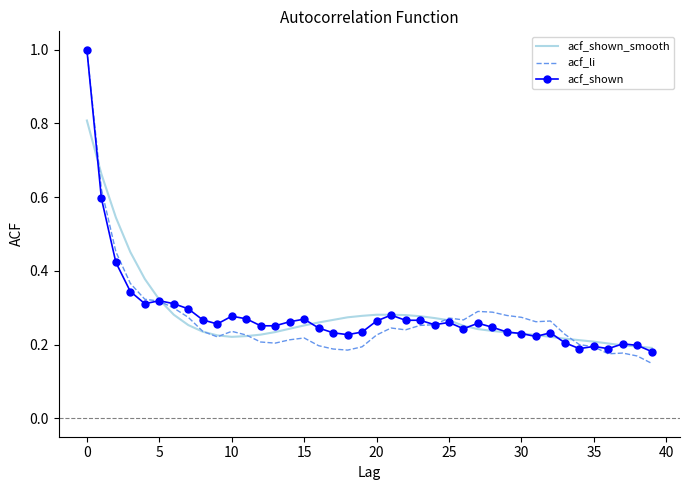

What are all the series names shown in the legend?

acf_shown_smooth, acf_li, acf_shown